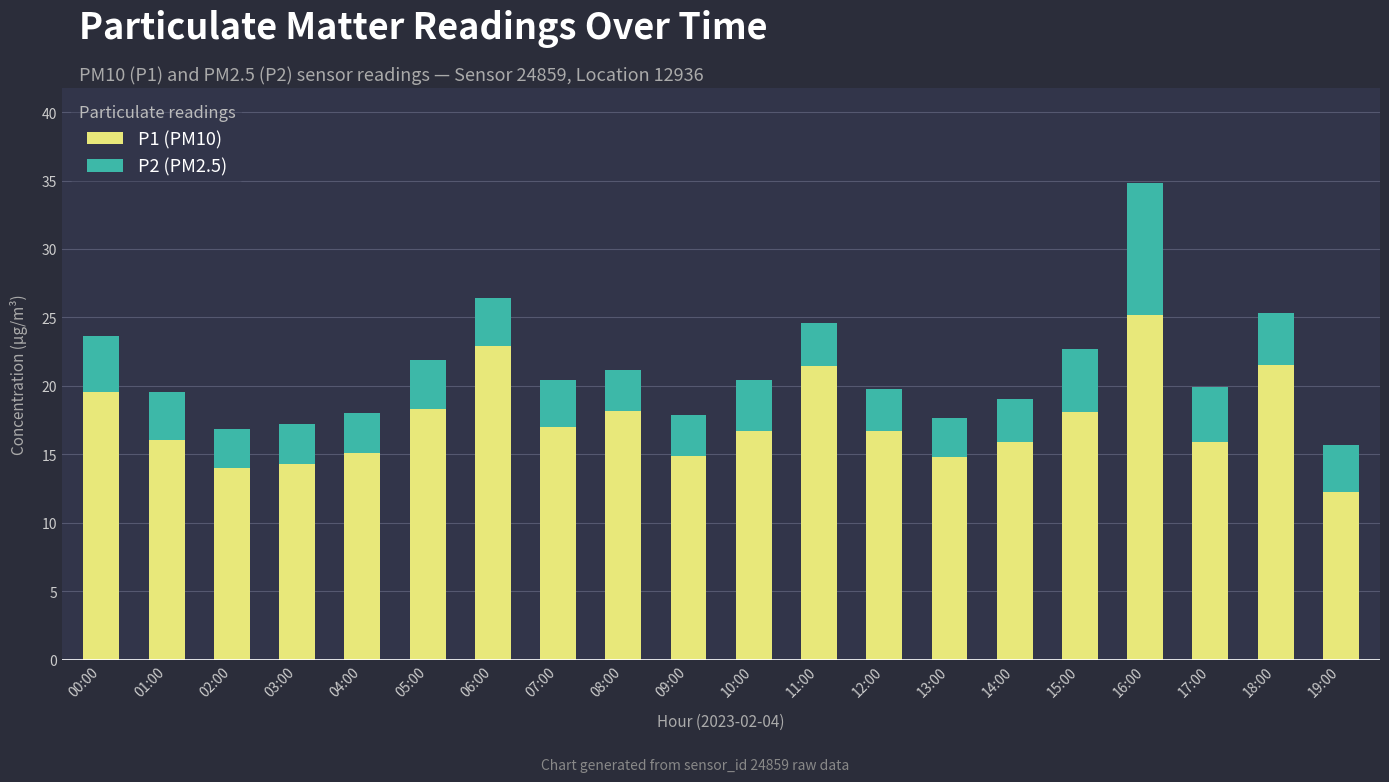

Count the number of data series in this chart.

2